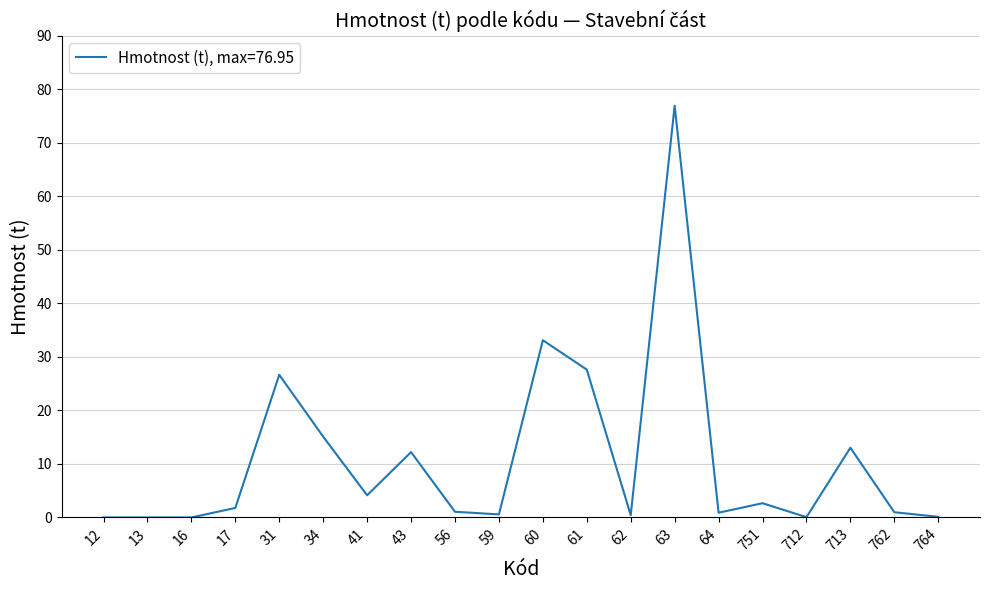

What value does the data have at 41?

4.1